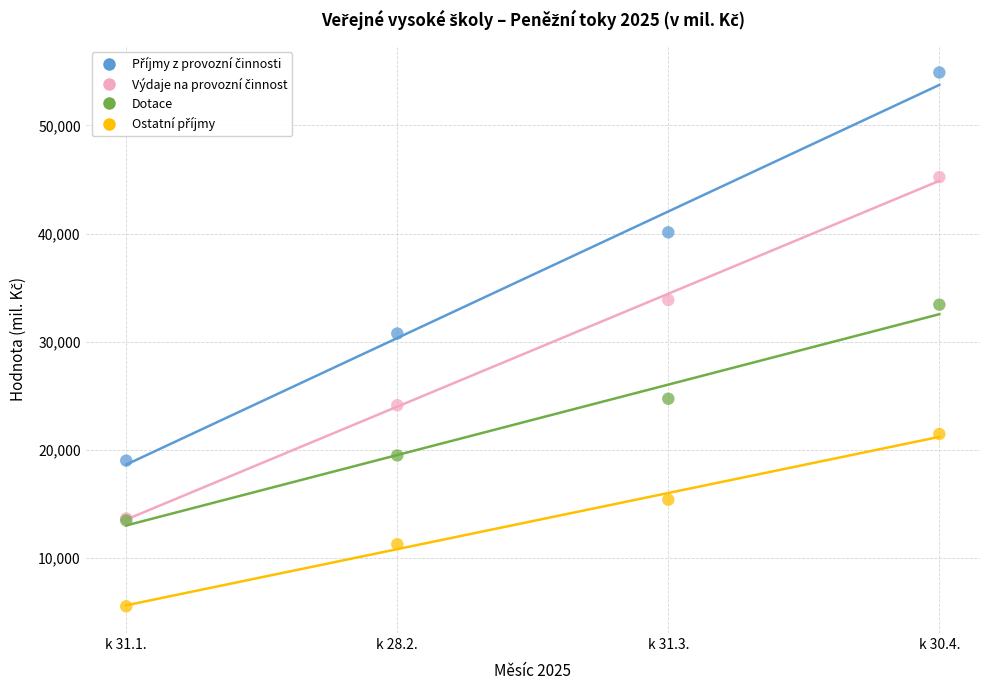

Across all series, what Y value is closest to 30211?

30754.9